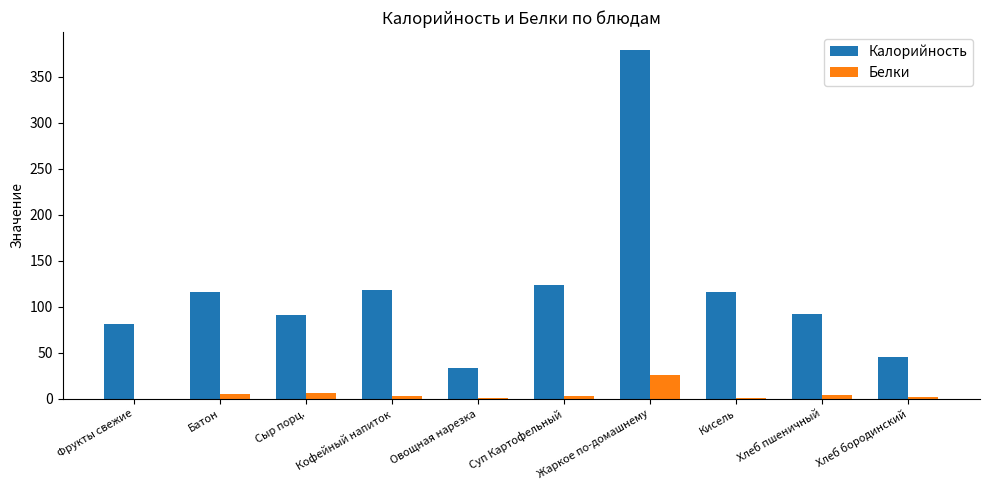

What is the highest value of the Калорийность series?

379.6